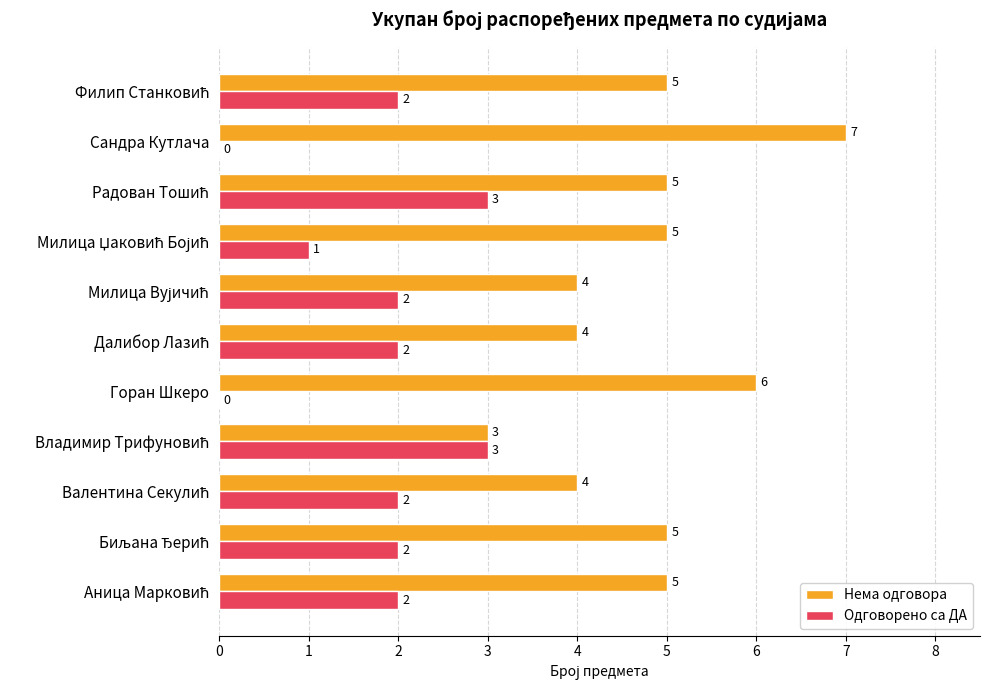

Which series has the largest total across all categories?

Нема одговора